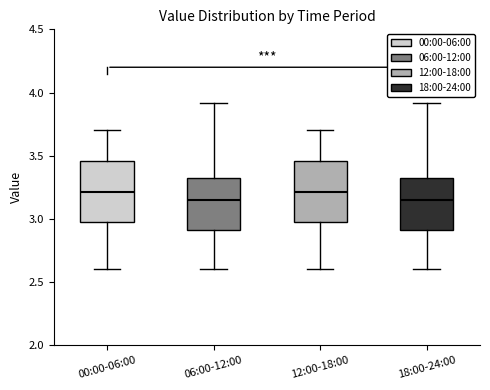

Where is the upper edge of the box for 18:00-24:00 on the y-axis? The values are not printed on the chart, so give them approximately, as read against the axis.

3.35